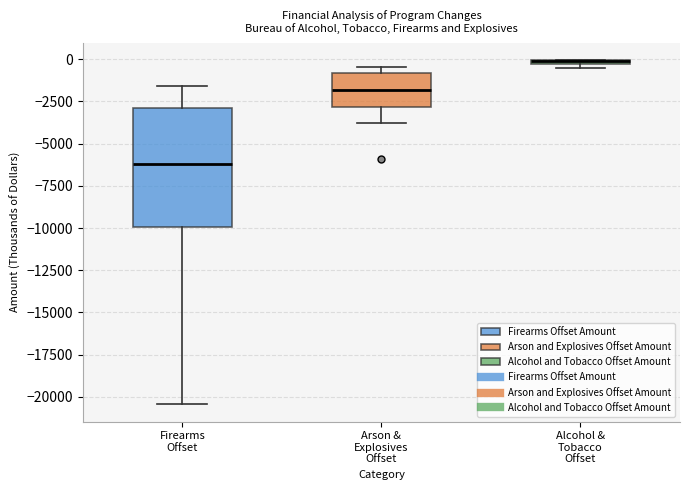

Where is the upper edge of the box for Alcohol & Tobacco Offset on the y-axis? The values are not printed on the chart, so give them approximately, as read against the axis.

0